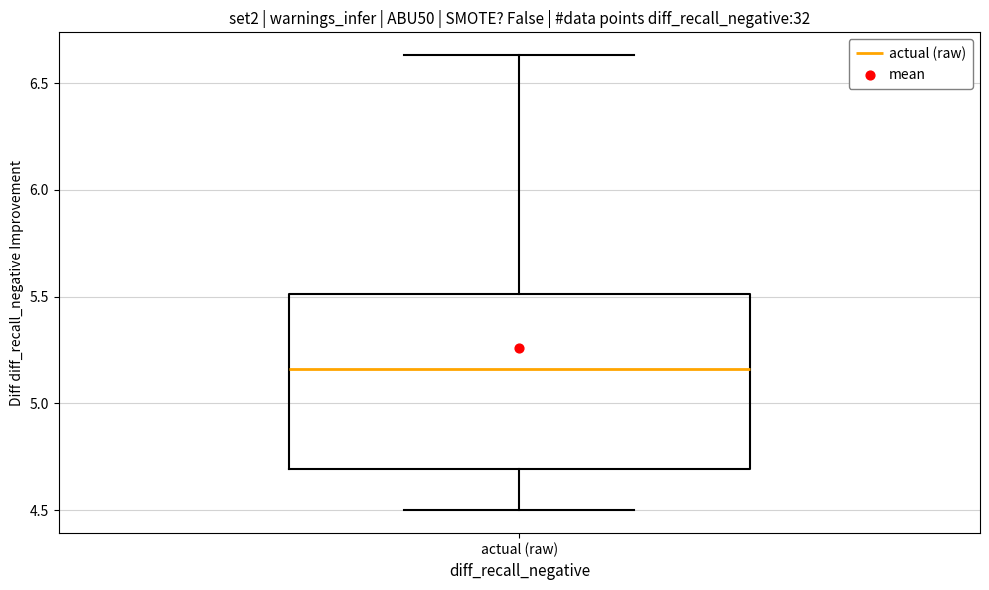

Read this box plot against the y-axis: the position of the median line, the range covered by the box, and the ends of both whiskers. The values are not printed on the chart, so give them approximately, as read against the axis.

median 5.15, box 4.70 to 5.50, whiskers 4.50 to 6.65